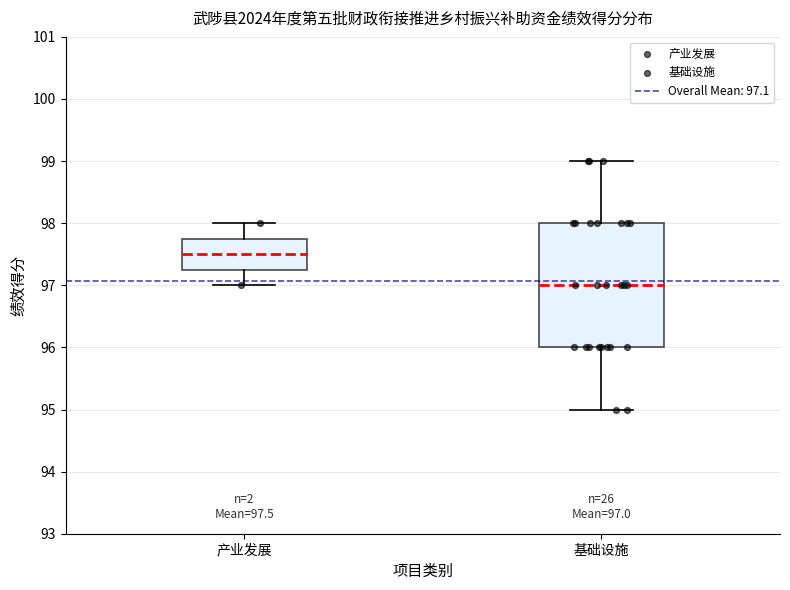

Comparing the boxes themselves (not the whiskers), which one is the tallest?

基础设施